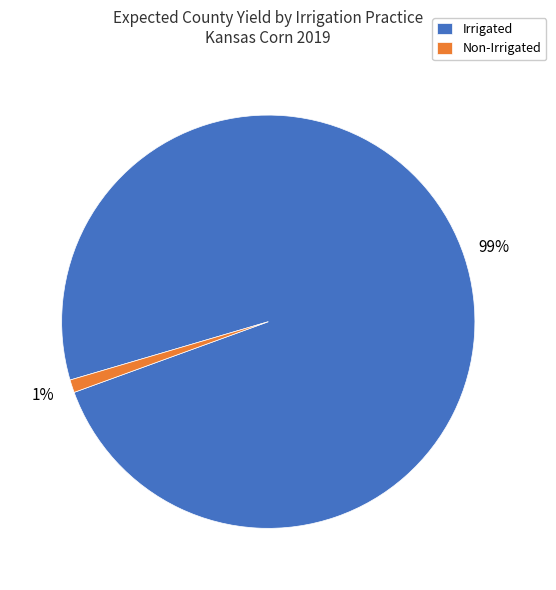

Between Non-Irrigated and Irrigated, which is larger?

Irrigated